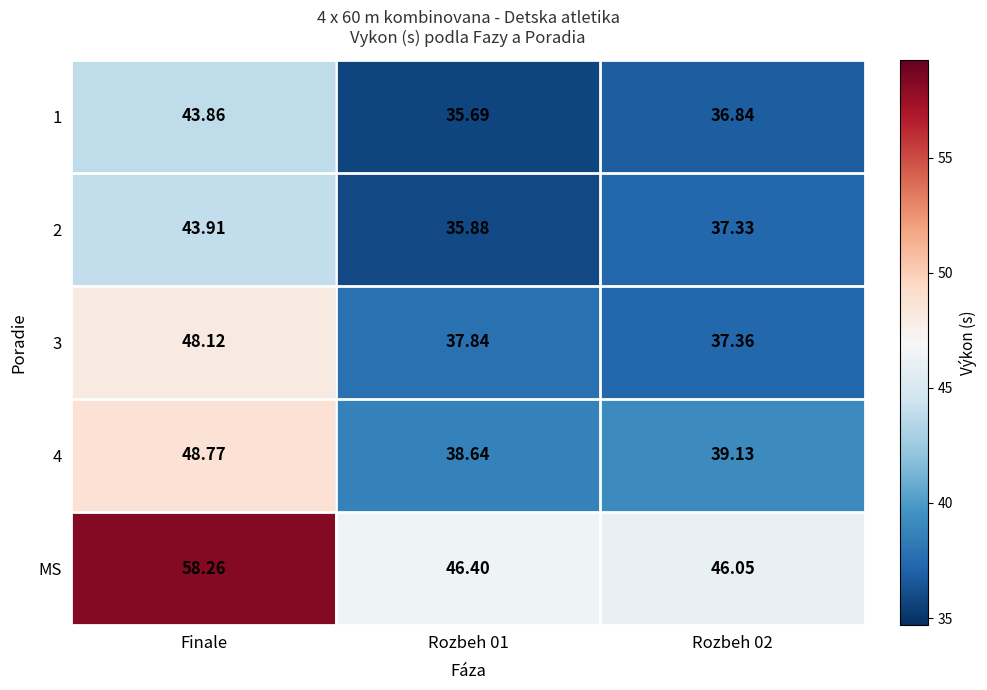

At which label does 1 first exceed 36?

Finale